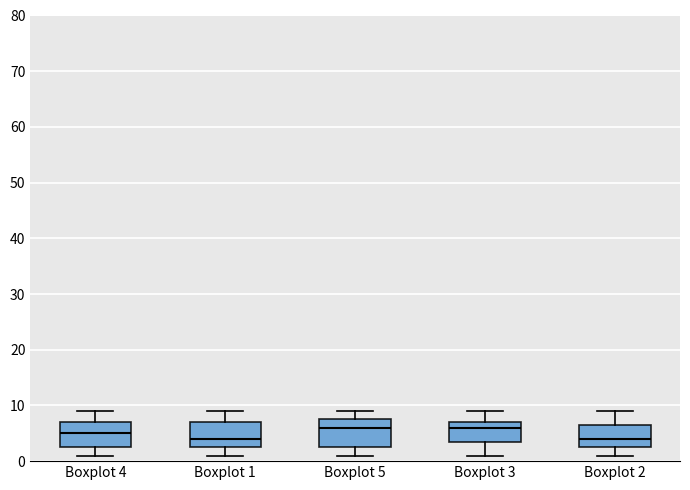

Reading left to right, transcribe this box plot: for each box, give where its median line is, the range the box spans, and where its two whiskers end, as read against the y-axis. The values are not printed on the chart, so give them approximately, as read against the axis.

Boxplot 4: median 5, box 3 to 7, whiskers 1 to 9
Boxplot 1: median 4, box 3 to 7, whiskers 1 to 9
Boxplot 5: median 6, box 3 to 8, whiskers 1 to 9
Boxplot 3: median 6, box 4 to 7, whiskers 1 to 9
Boxplot 2: median 4, box 3 to 7, whiskers 1 to 9